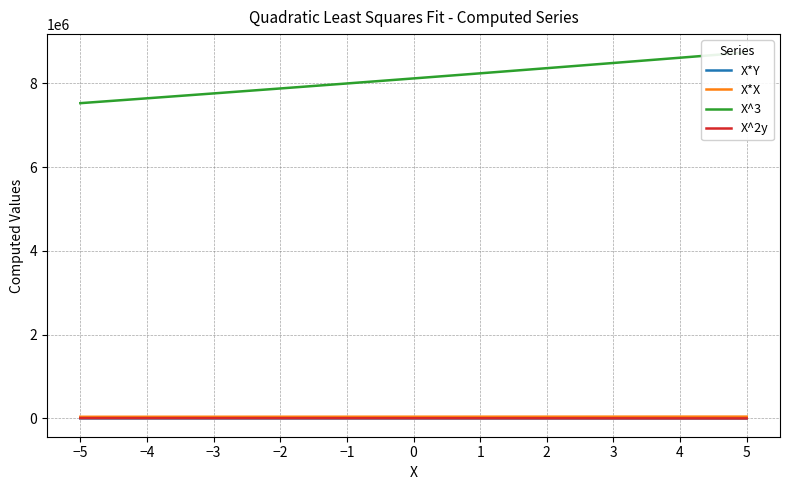

What is the total value across all series at 3?

8533020.1